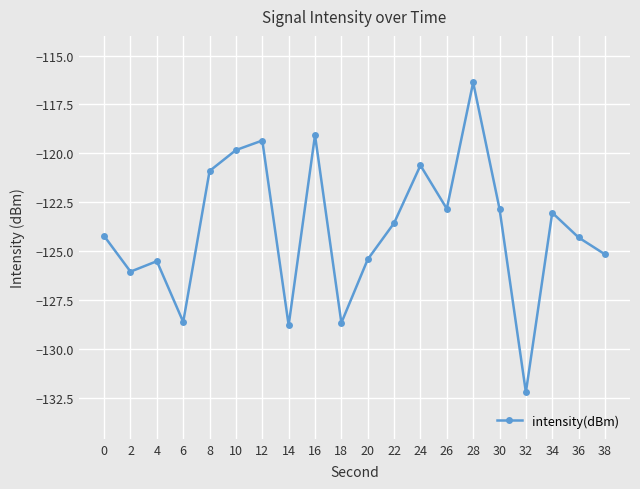

What is the average value?

-123.9